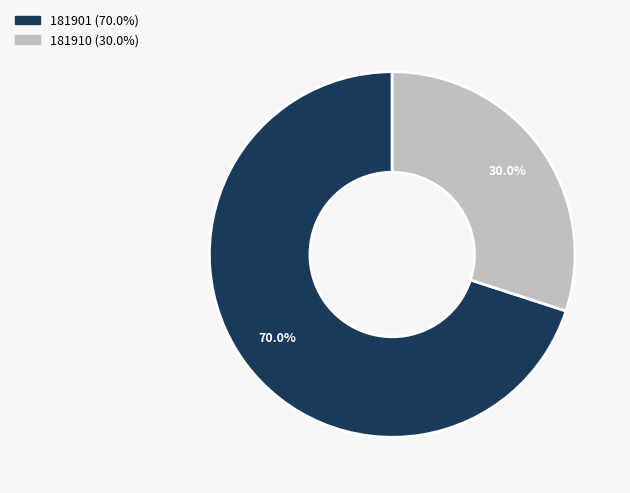

What is the largest slice in the pie chart?

181901